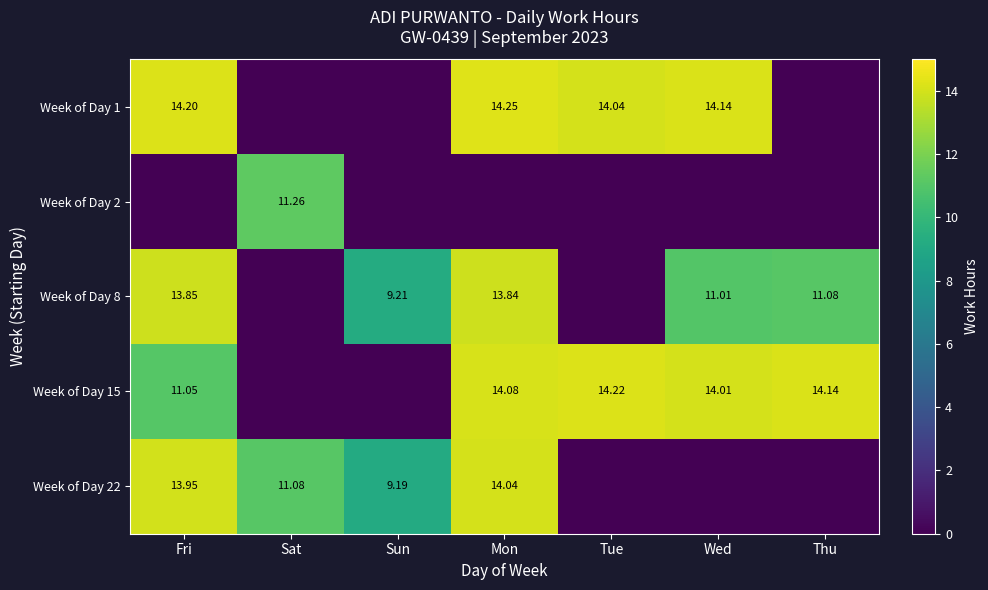

What value does the Week of Day 8 series have at Mon?

13.8